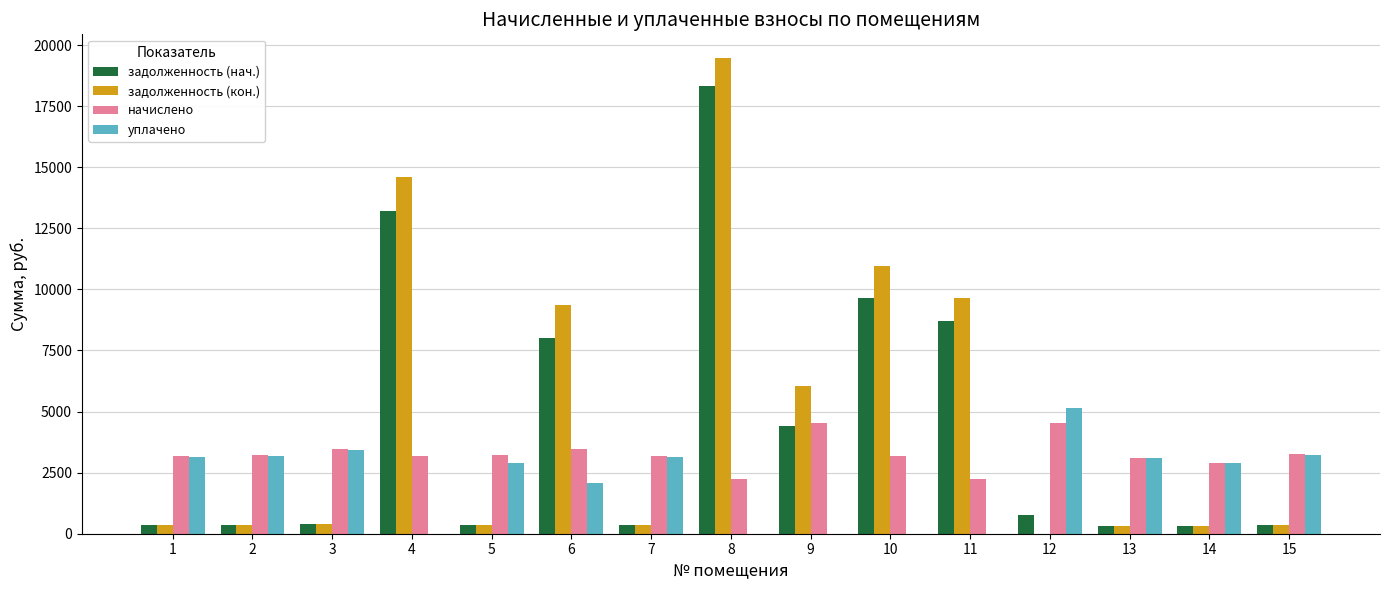

The value of задолженность (кон.) at 12 is 0.0. True or false?

True